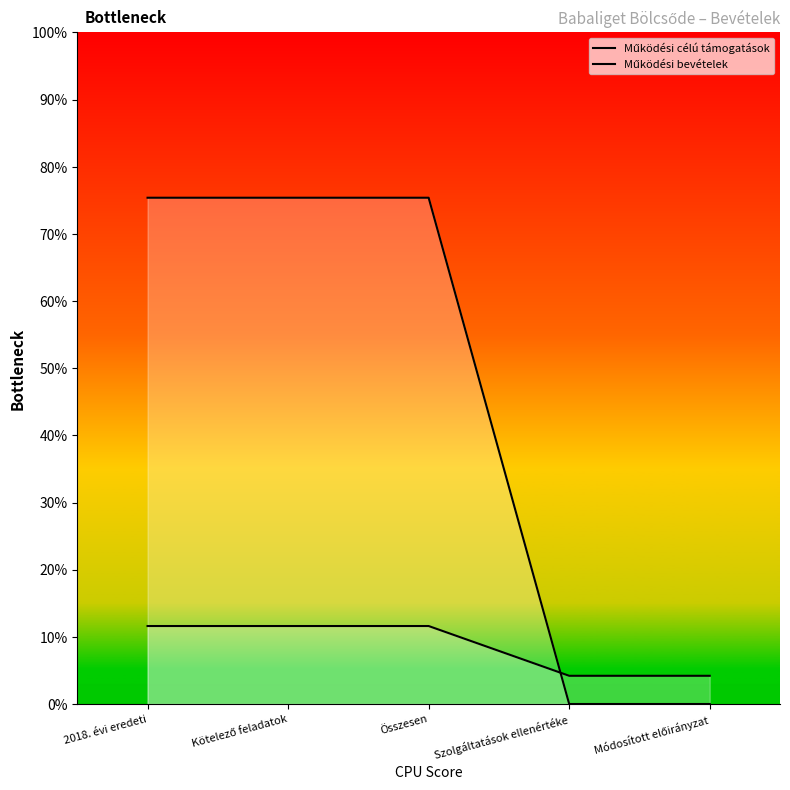

At which category does the chart reach its minimum across all series?

Szolgáltatások ellenértéke